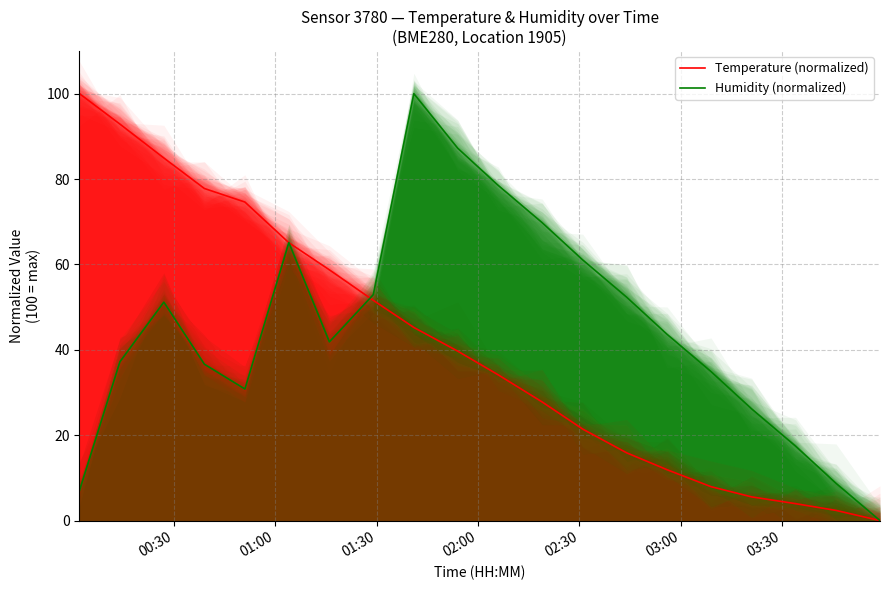

After their last crossing, which series has the higher values: Temperature (normalized) or Humidity (normalized)?

Humidity (normalized)